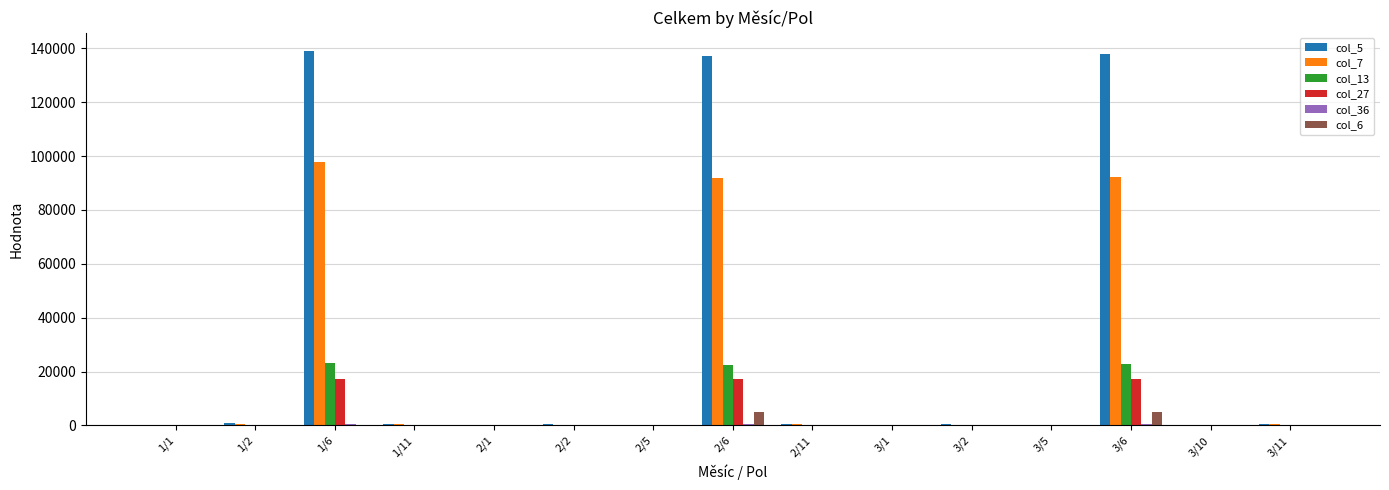

How many data points does each series have?

15